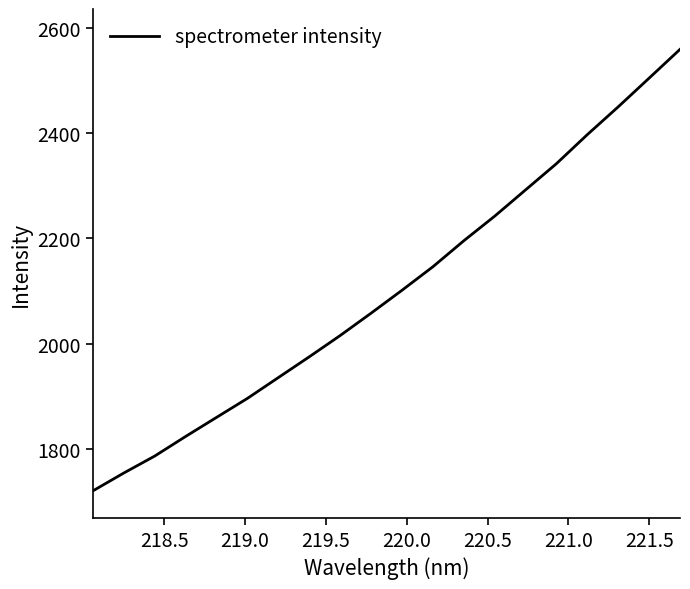

How many lines are shown in the chart?

1